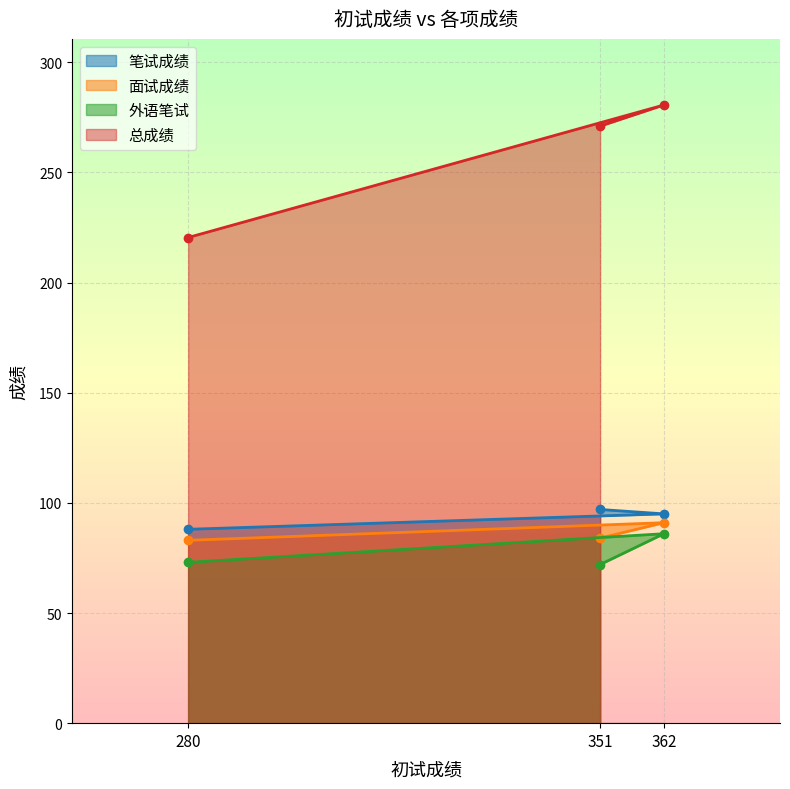

At how many categories does at least one series exceed 133?

3